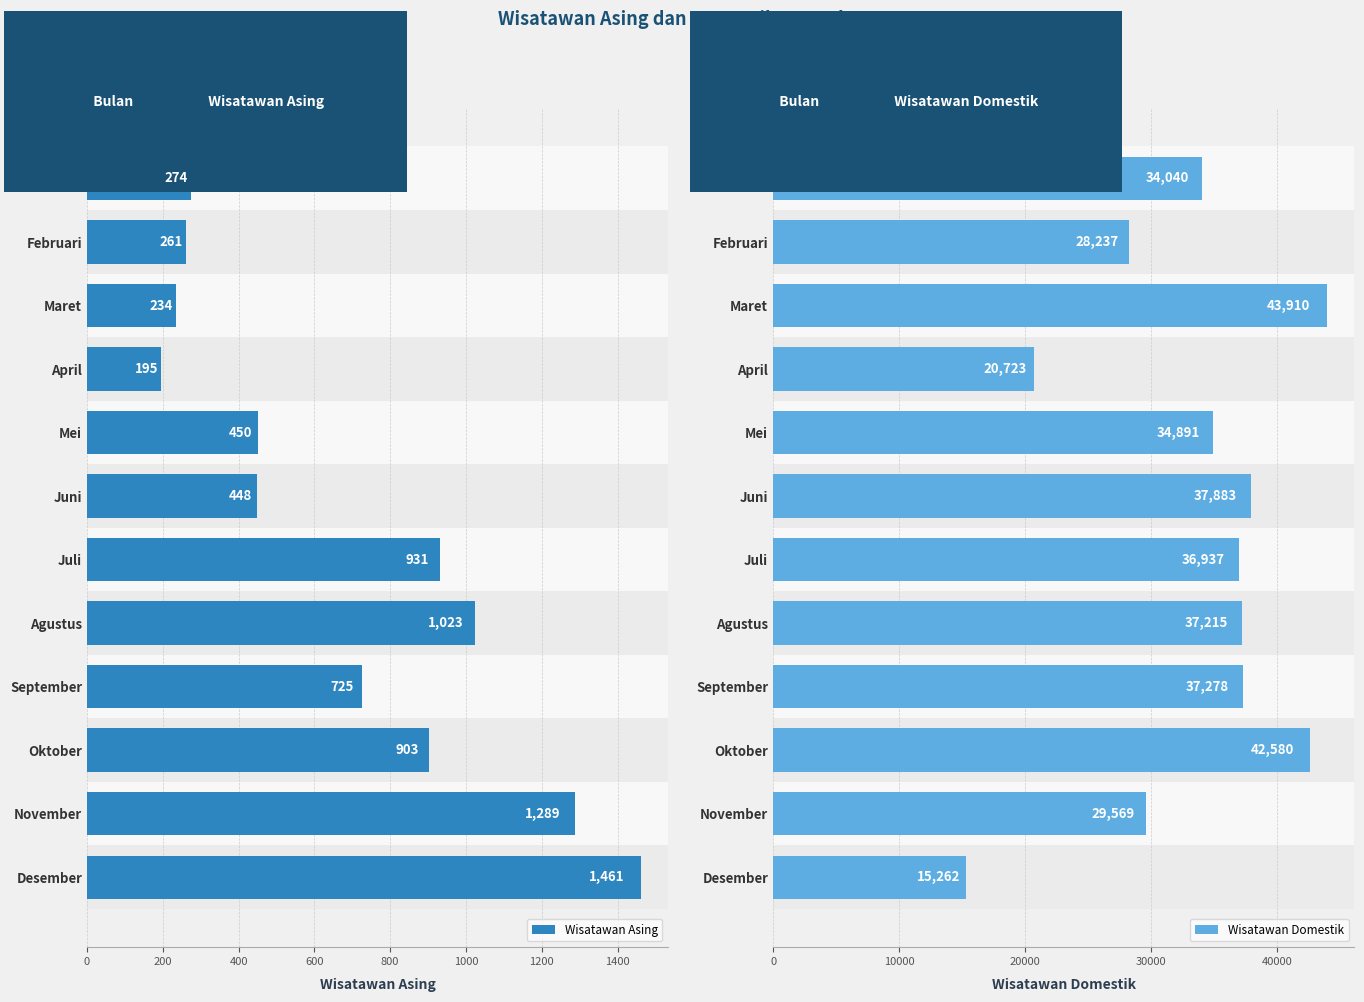

Which category has the highest value in the Wisatawan Asing series?

Desember